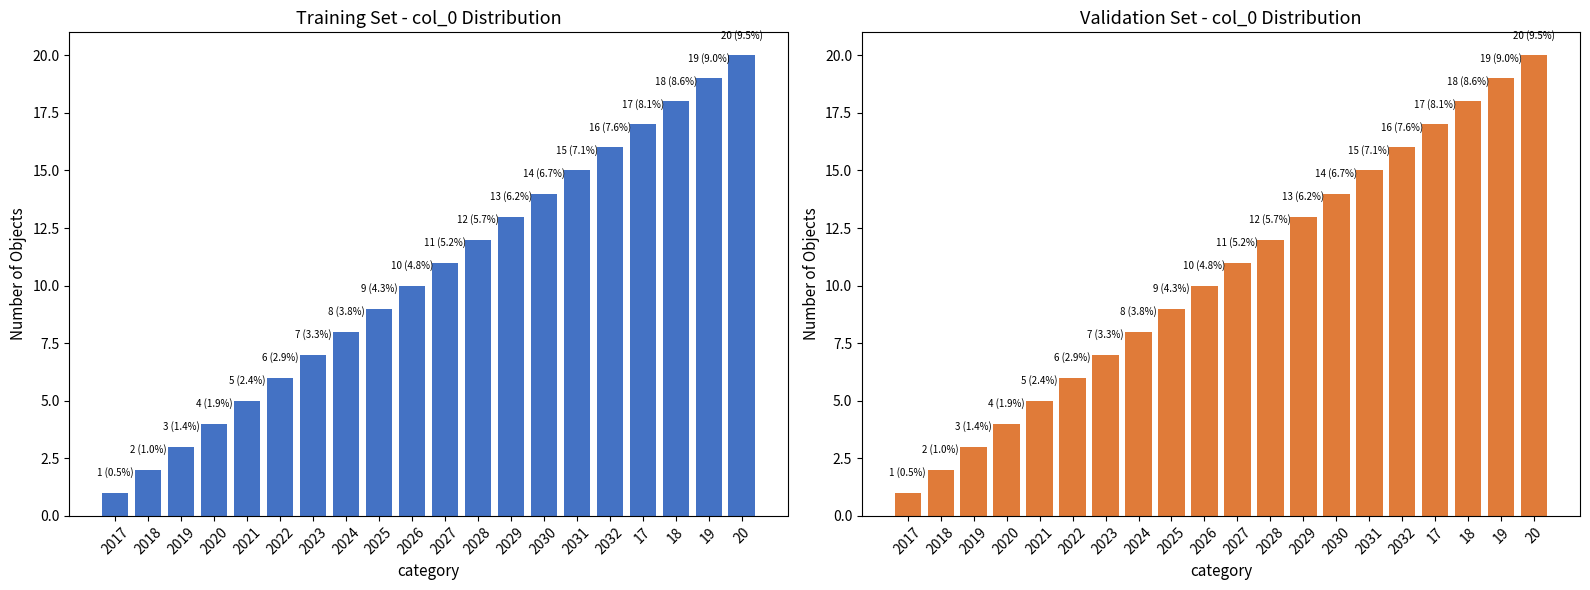

What position from the right is 19?

2